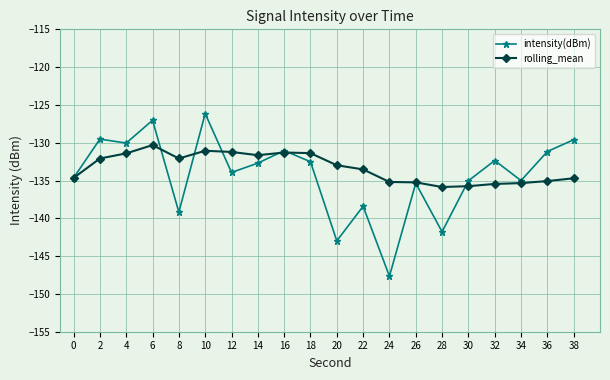

Is the value of rolling_mean at 16 greater than the value of intensity(dBm) at 28?

Yes